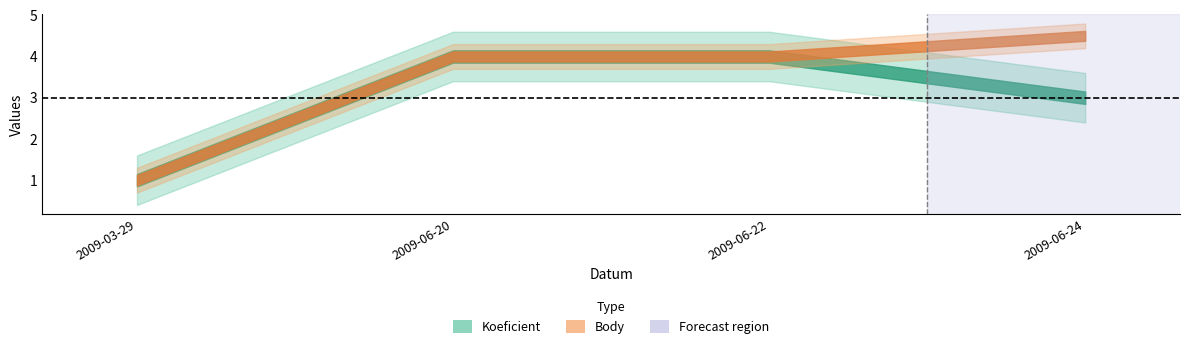

What are all the series names shown in the legend?

Koeficient, Body